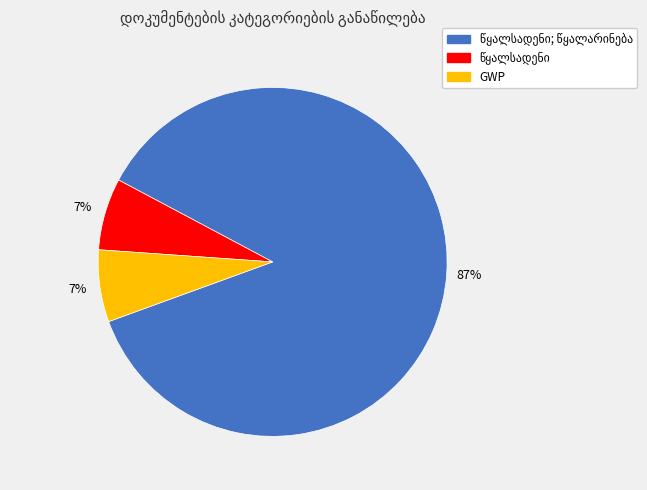

Is there a majority slice in this chart?

Yes